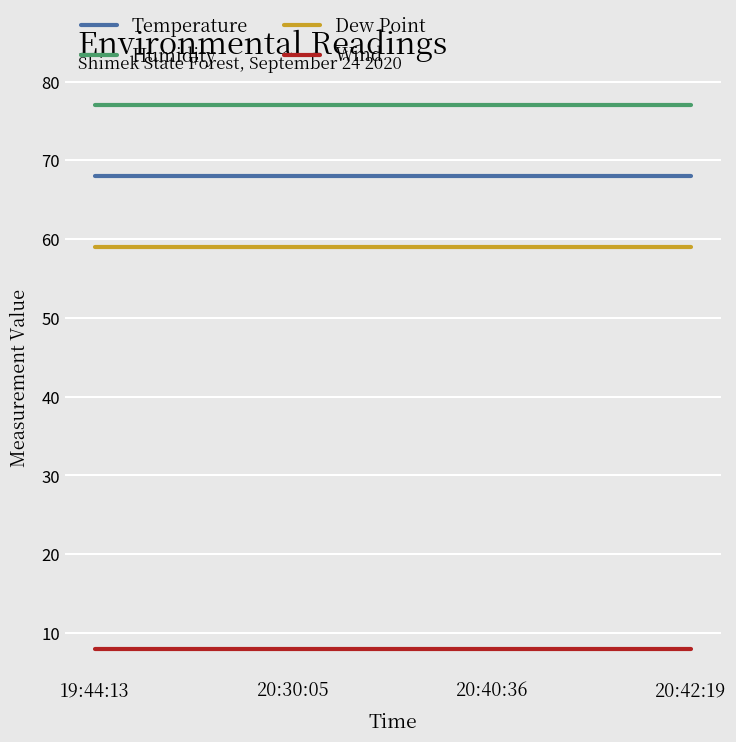

The Temperature series shows 92 at 20:42:19. True or false?

False